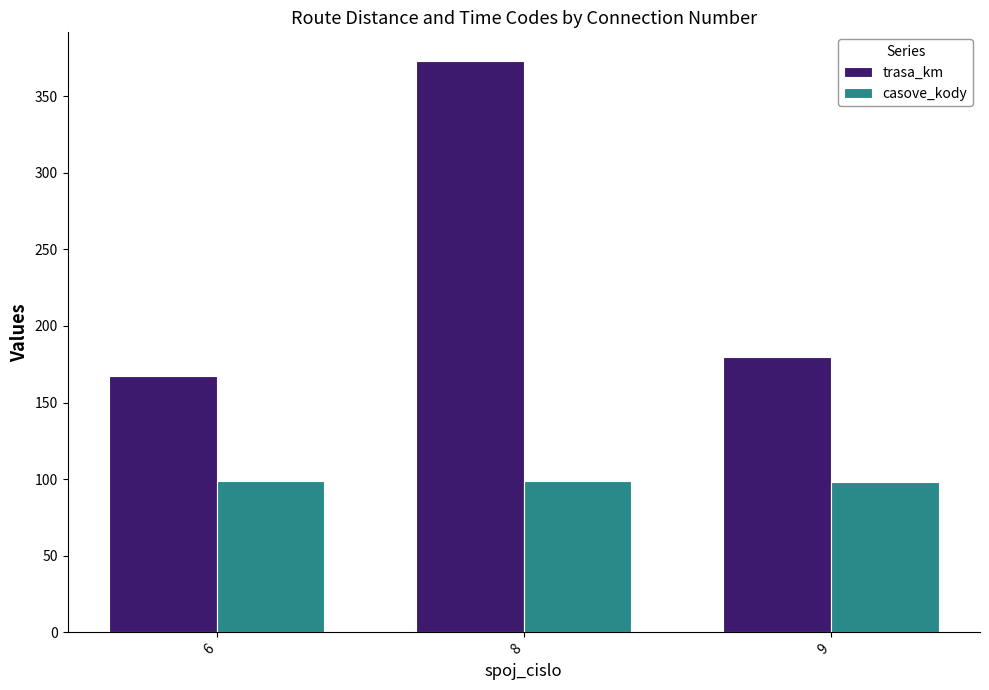

The trasa_km series shows 180 at 9. True or false?

True